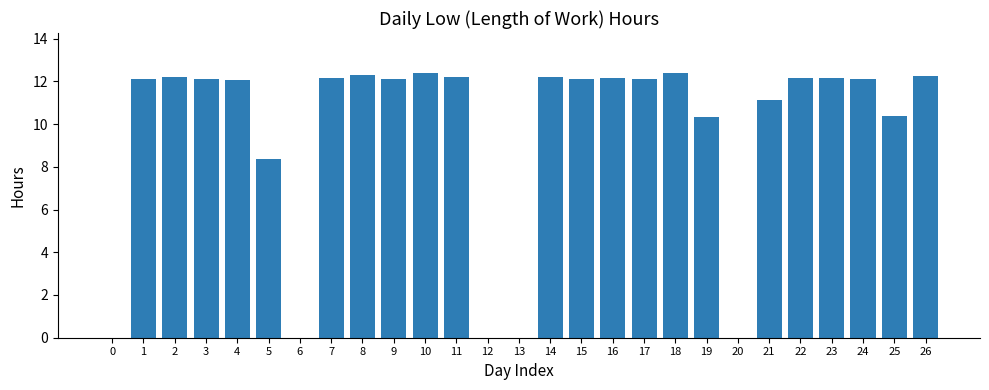

How many categories are shown in the chart?

27